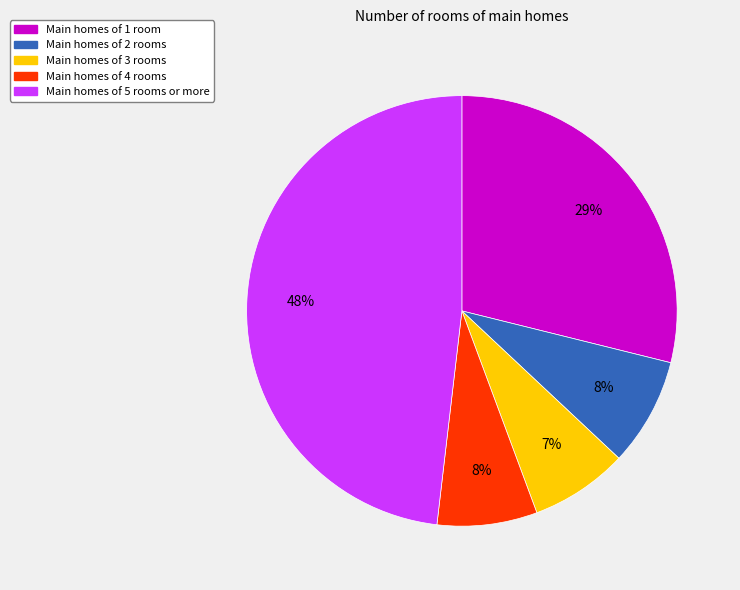

How many segments does this pie chart have?

5